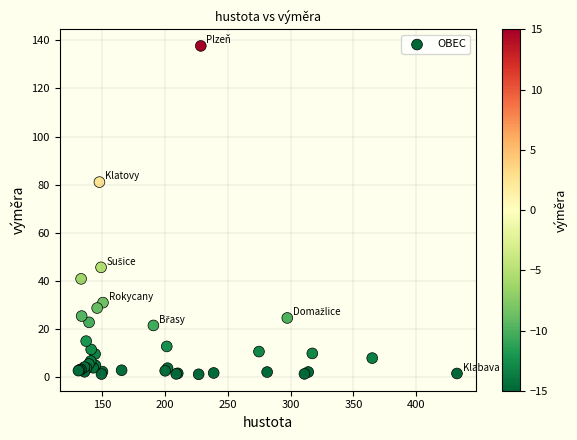

What Y value in the scatter plot is closest to 69?

81.1